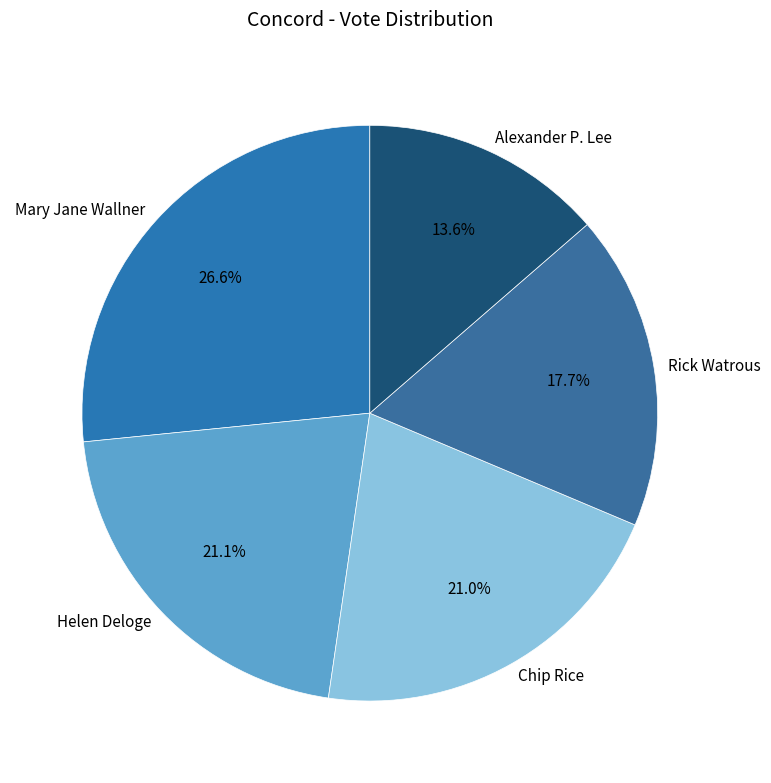

Does any single category account for the majority?

No